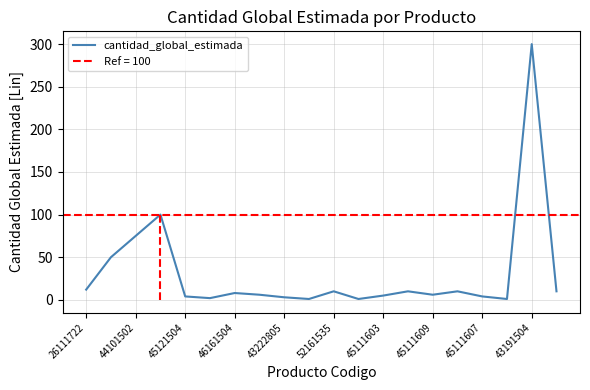

True or false: cantidad_global_estimada has a value of 415 at 43191504.

False